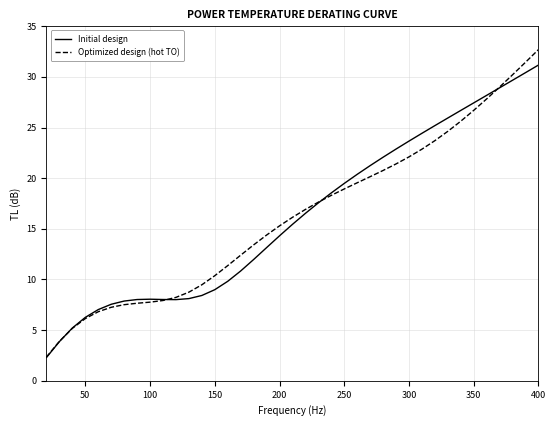

At how many categories does at least one series exceed 5?

37